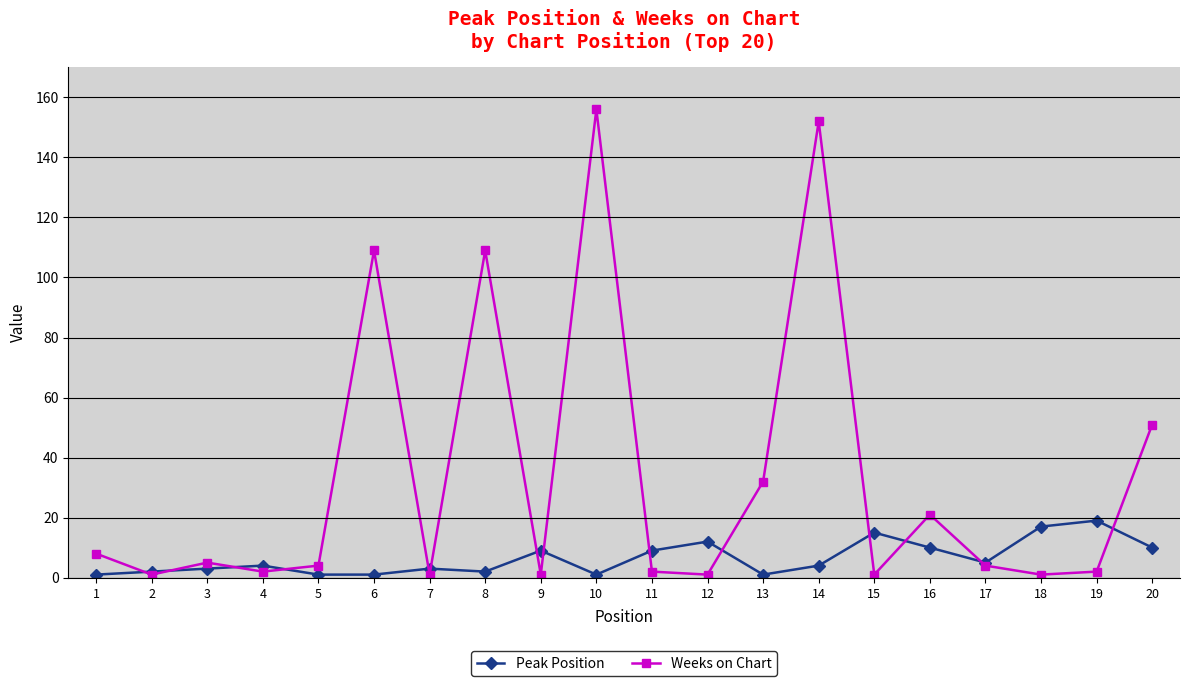

Reading left to right, list all the values displayed in this chart.

Peak Position: 1	2	3	4	1	1	3	2	9	1	9	12	1	4	15	10	5	17	19	10
Weeks on Chart: 8	1	5	2	4	109	1	109	1	156	2	1	32	152	1	21	4	1	2	51